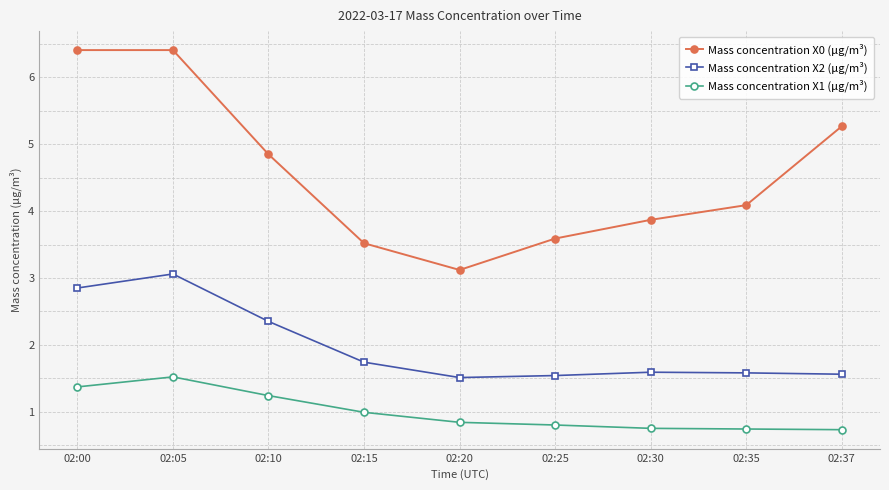

Where is the first local minimum for Mass concentration X0 (μg/m³)?

02:20